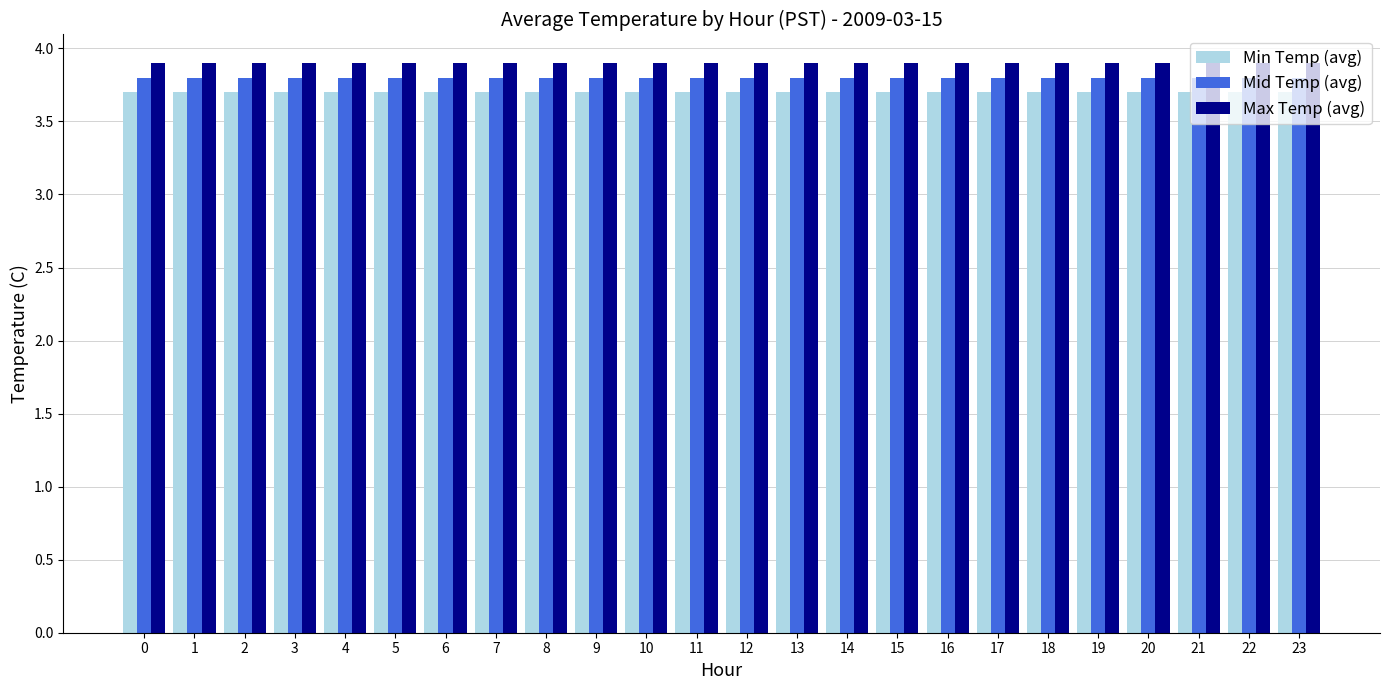

Reading right to left, extract all data points from this chart.

Min Temp (avg): 3.7	3.7	3.7	3.7	3.7	3.7	3.7	3.7	3.7	3.7	3.7	3.7	3.7	3.7	3.7	3.7	3.7	3.7	3.7	3.7	3.7	3.7	3.7	3.7
Mid Temp (avg): 3.8	3.8	3.8	3.8	3.8	3.8	3.8	3.8	3.8	3.8	3.8	3.8	3.8	3.8	3.8	3.8	3.8	3.8	3.8	3.8	3.8	3.8	3.8	3.8
Max Temp (avg): 3.9	3.9	3.9	3.9	3.9	3.9	3.9	3.9	3.9	3.9	3.9	3.9	3.9	3.9	3.9	3.9	3.9	3.9	3.9	3.9	3.9	3.9	3.9	3.9